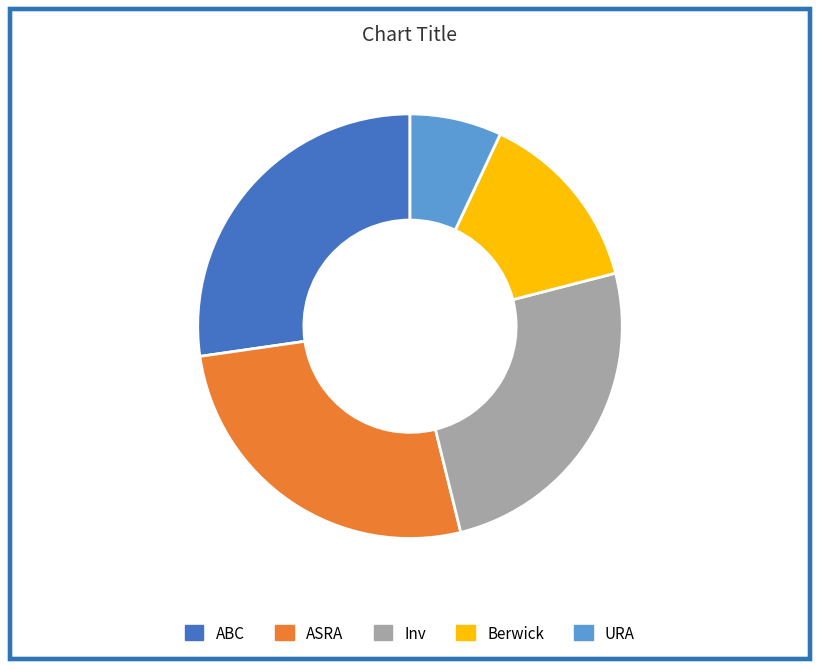

Which slice is the smallest?

URA